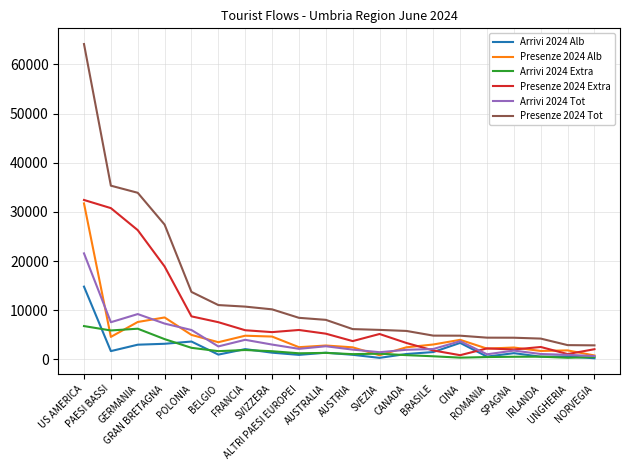

What are all the series names shown in the legend?

Arrivi 2024 Alb, Presenze 2024 Alb, Arrivi 2024 Extra, Presenze 2024 Extra, Arrivi 2024 Tot, Presenze 2024 Tot